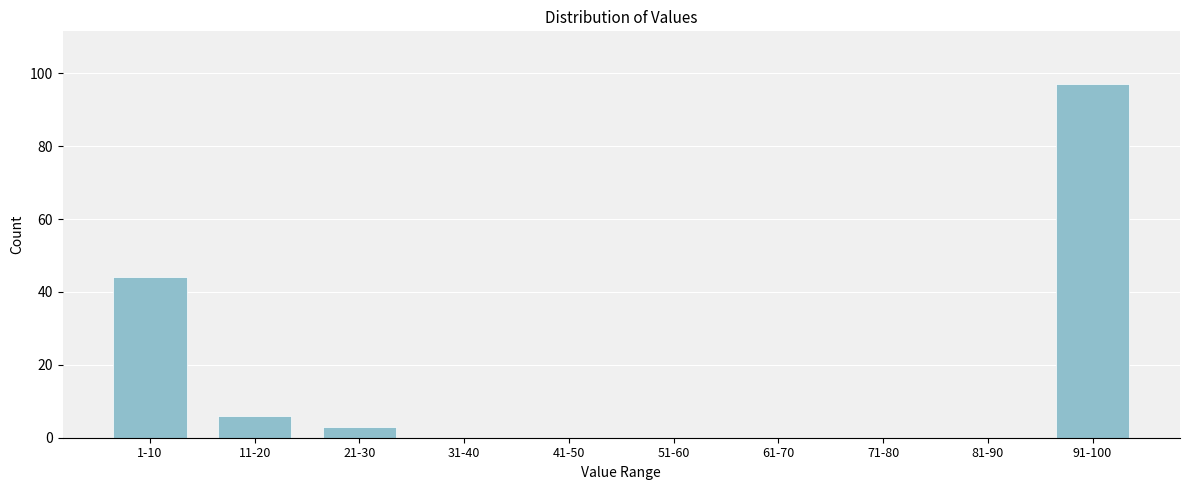

Reading left to right, list all the values displayed in this chart.

1-10=44	11-20=6	21-30=3	31-40=0	41-50=0	51-60=0	61-70=0	71-80=0	81-90=0	91-100=97